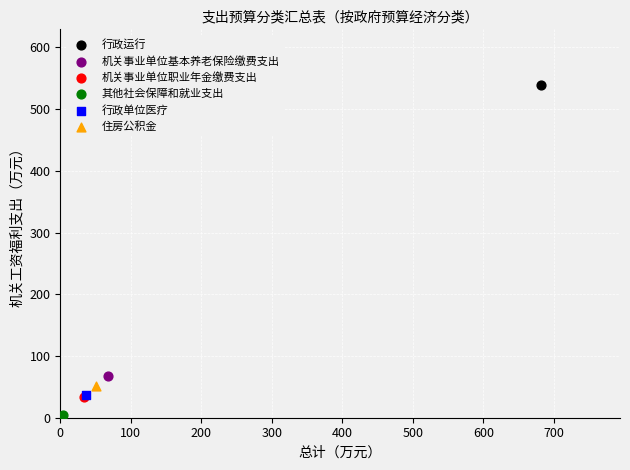

Which series reaches the maximum Y coordinate?

行政运行